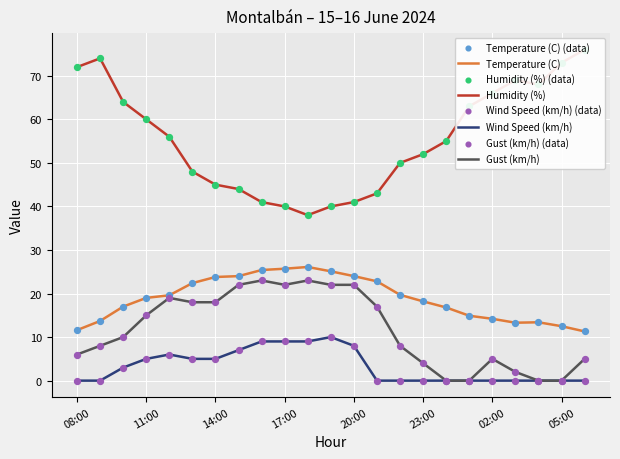

Which series contains the lowest Y value?

Wind Speed (km/h)